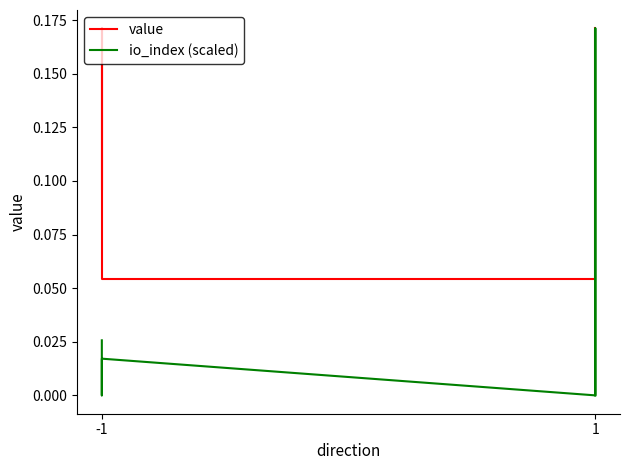

Between -1 and 1, which series saw the biggest shift?

value